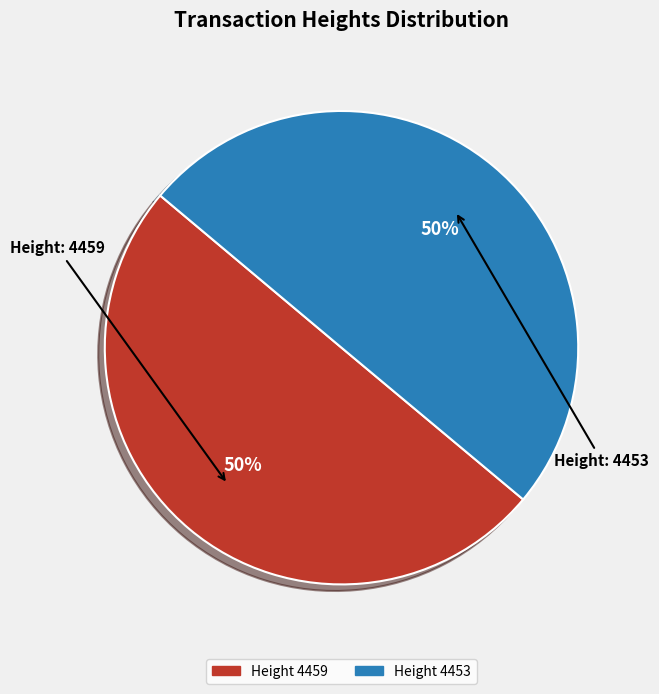

To the nearest percent, what is the average slice percentage?

50%